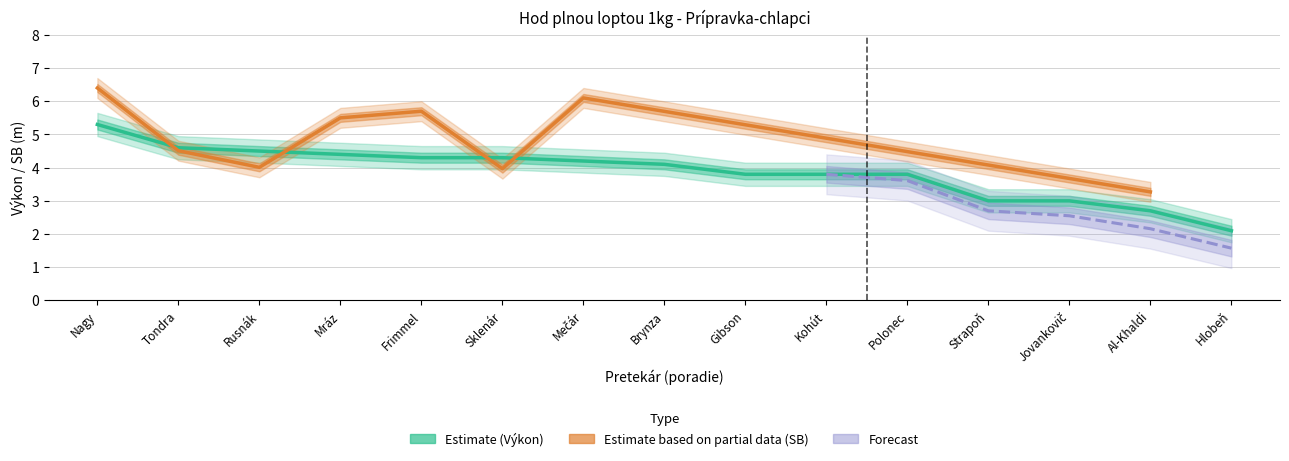

What is the difference between the maximum and minimum values?

3.2